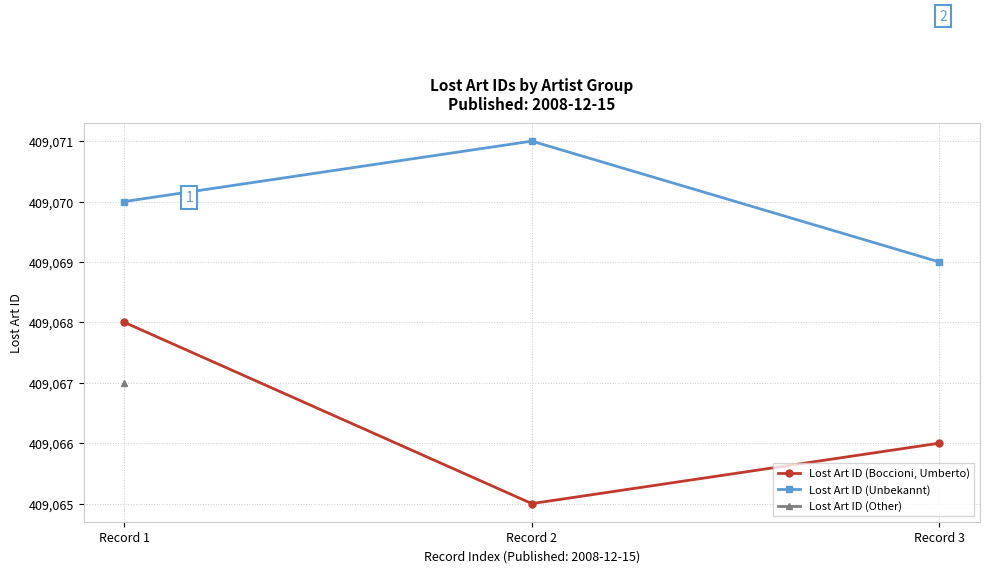

How many values in the Lost Art ID (Unbekannt) series are below 409070?

1